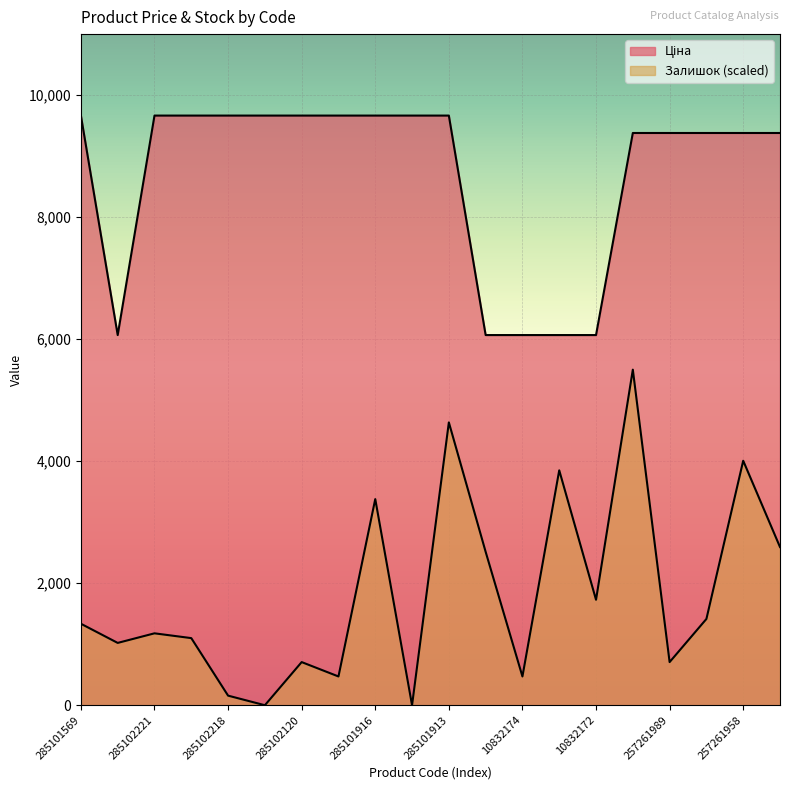

At which category is the sum across all series the highest?

257261990